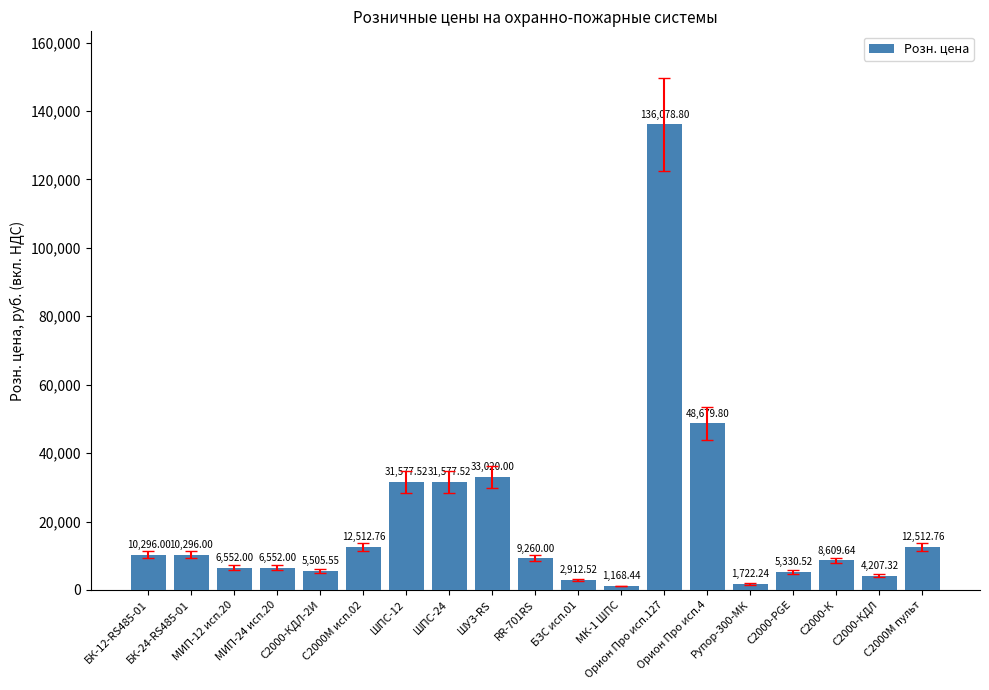

Which category has the lowest value across all series?

МК-1 ШПС